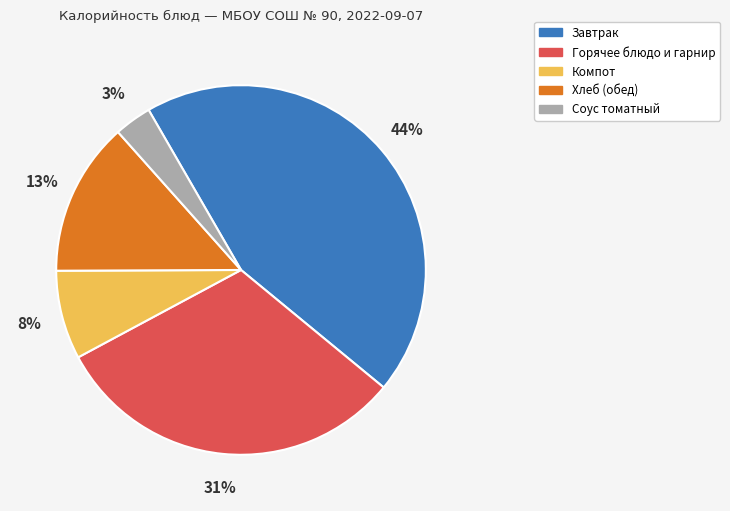

Is there any slice that represents more than half of the pie?

No